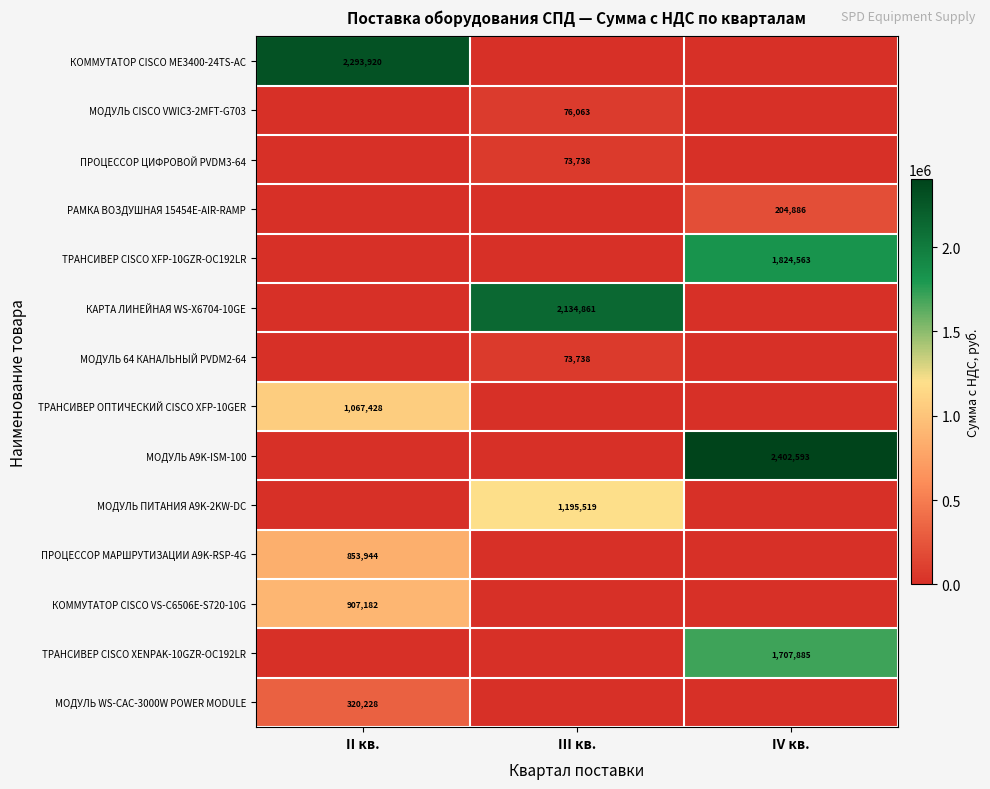

The value of КОММУТАТОР CISCO ME3400-24TS-AC at II кв. is 744963. True or false?

False